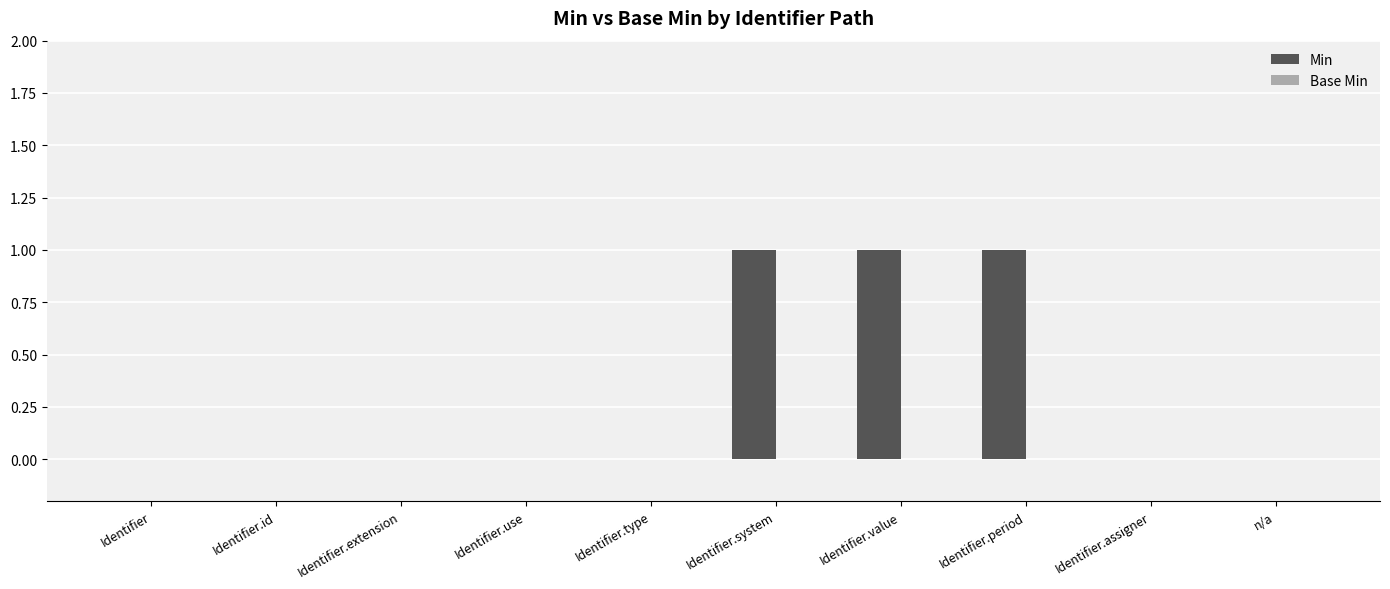

The value at Identifier.value is 1. True or false?

True